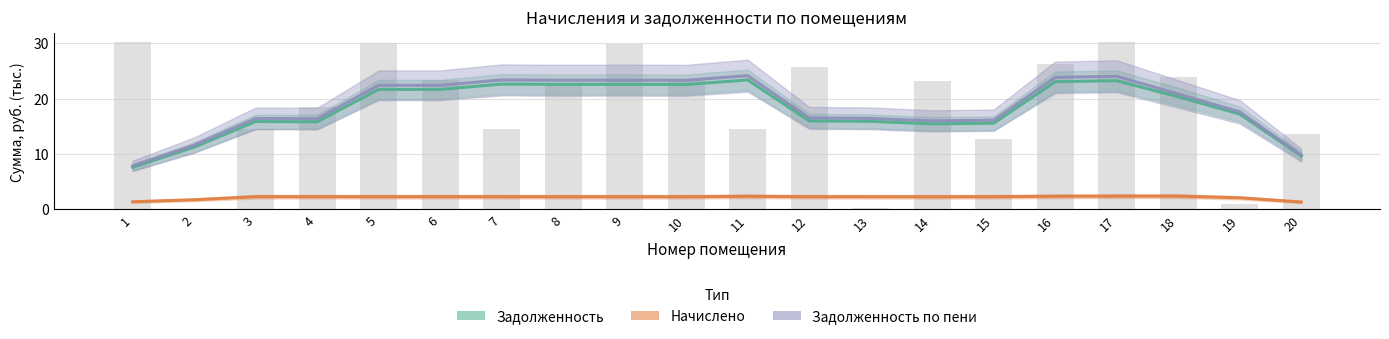

Is it true that Начислено equals 1.3 at 20?

True